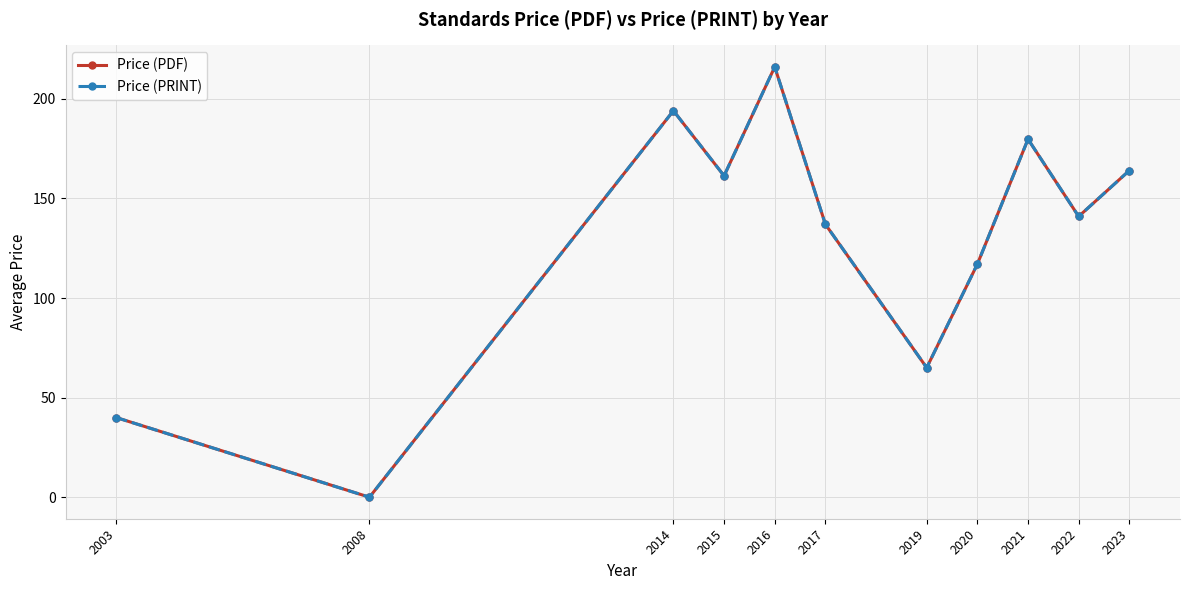

Does the chart have visible grid lines?

Yes